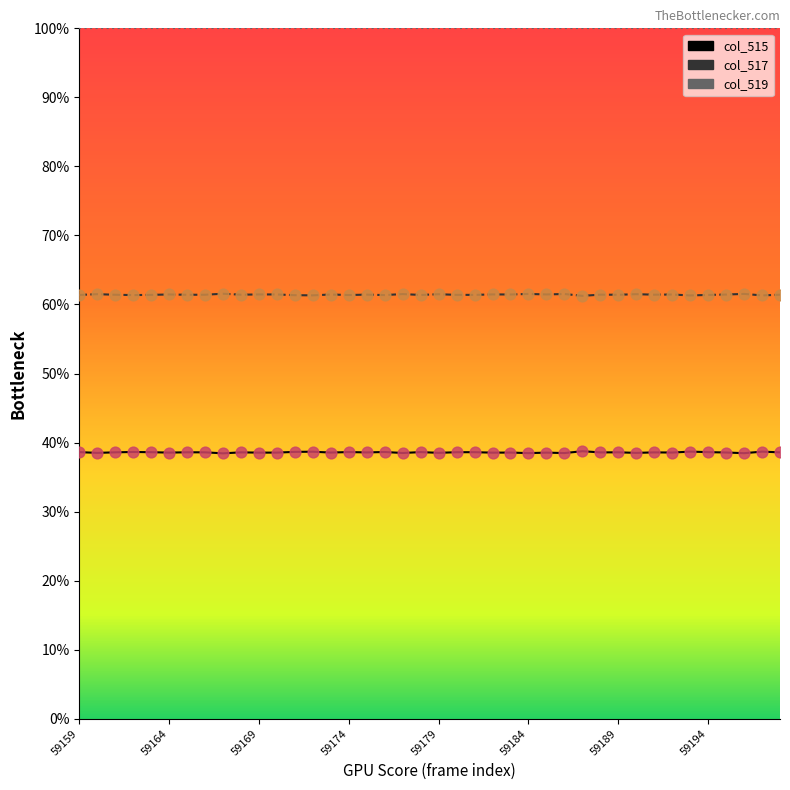

Which series has the largest total across all categories?

col_519